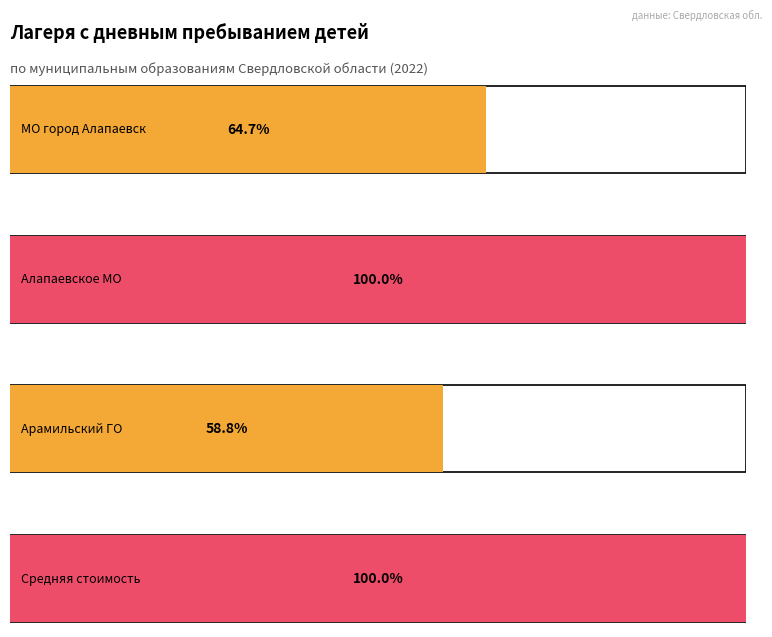

Rank the categories by Сезонный value from highest to lowest.

Алапаевское МО, МО город Алапаевск, Арамильский ГО